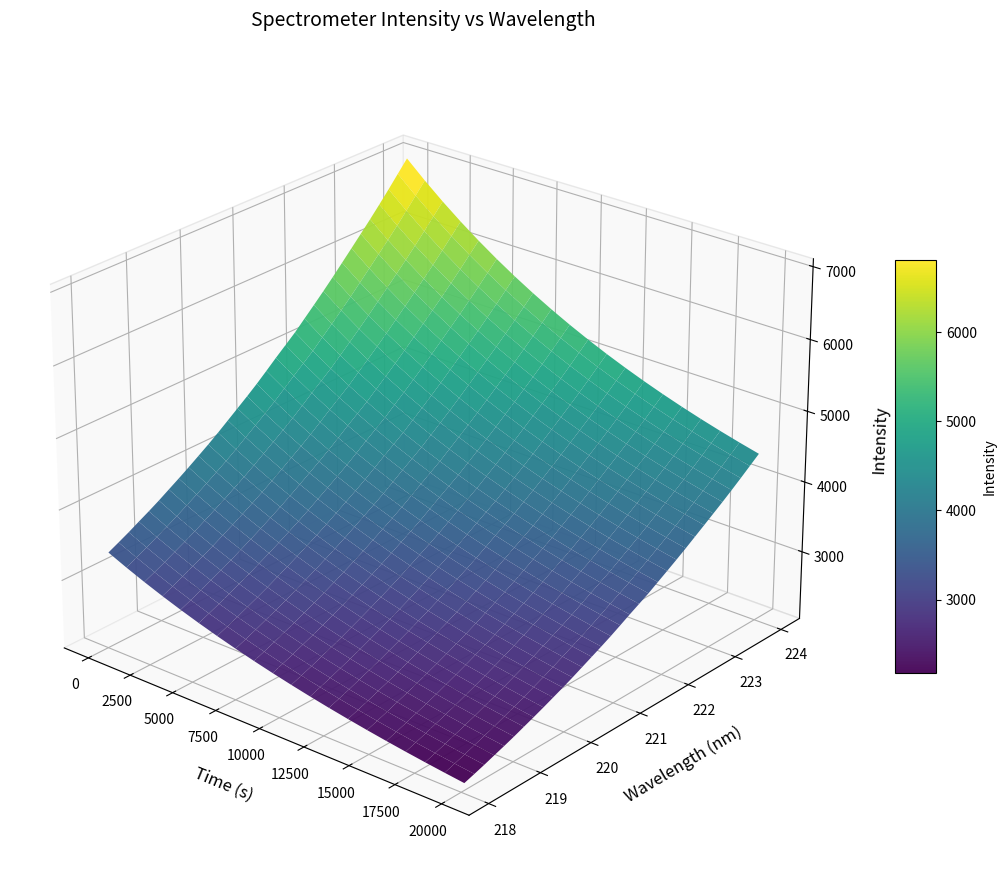

Reading left to right, list all the values displayed in this chart.

3374.9	3446.8	3520.8	3600.6	3678.6	3760.8	3849.3	3937.2	4028.1	4123.3	4219.0	4320.7	4427.4	4534.9	4642.7	4754.9	4875.4	4998.6	5116.2	5234.7	5369.3	5502.4	5638.4	5778.5	5924.2	6070.1	6217.6	6365.8	6519.8	6678.5	6841.9	7005.7